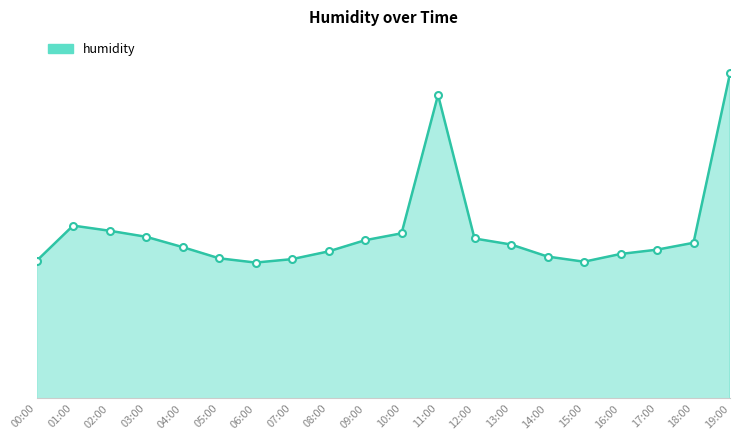

What is the value of the 4th point from the left?

78.8